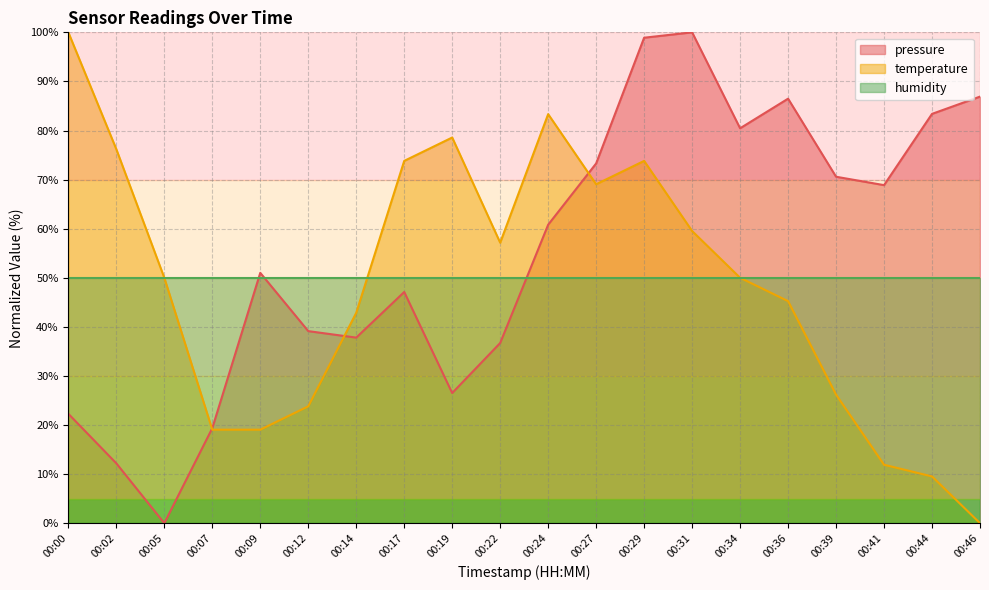

True or false: temperature and pressure intersect in this chart.

True